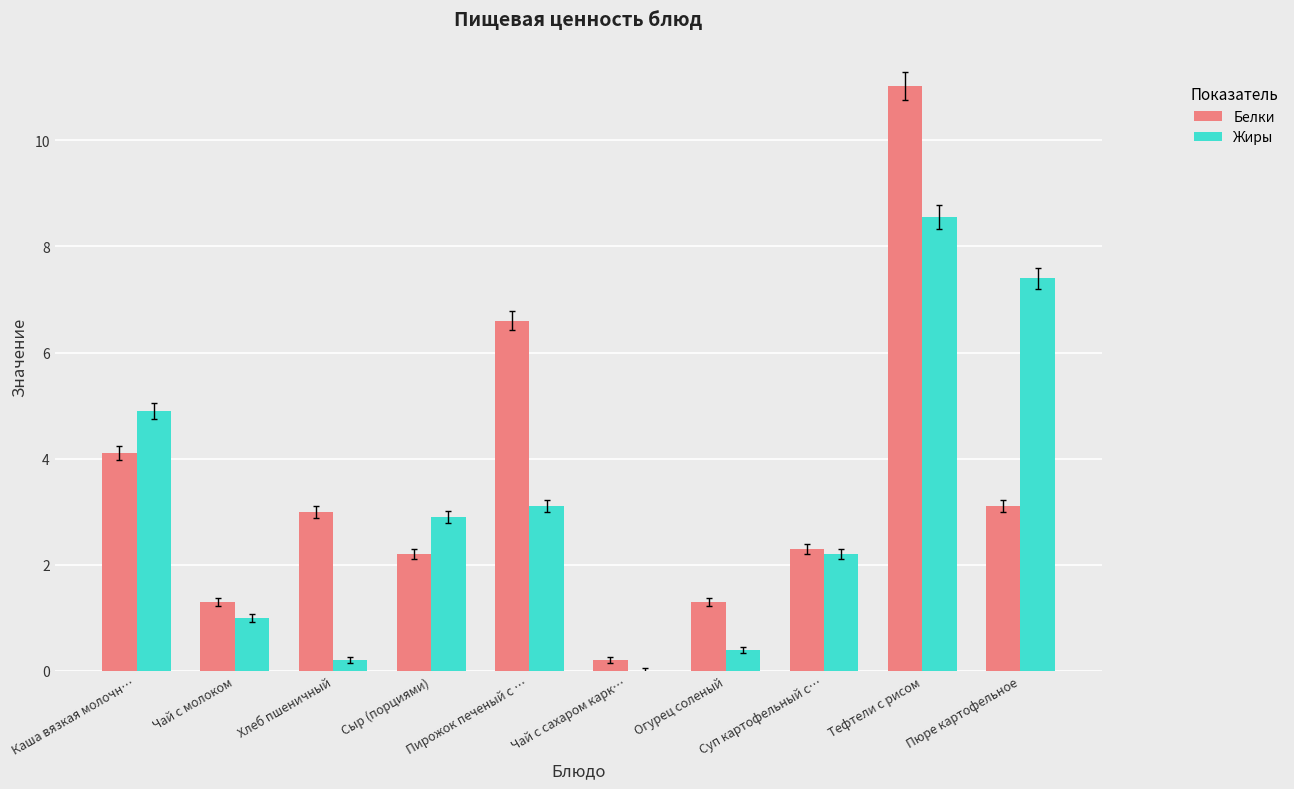

How many groups of bars are there?

10